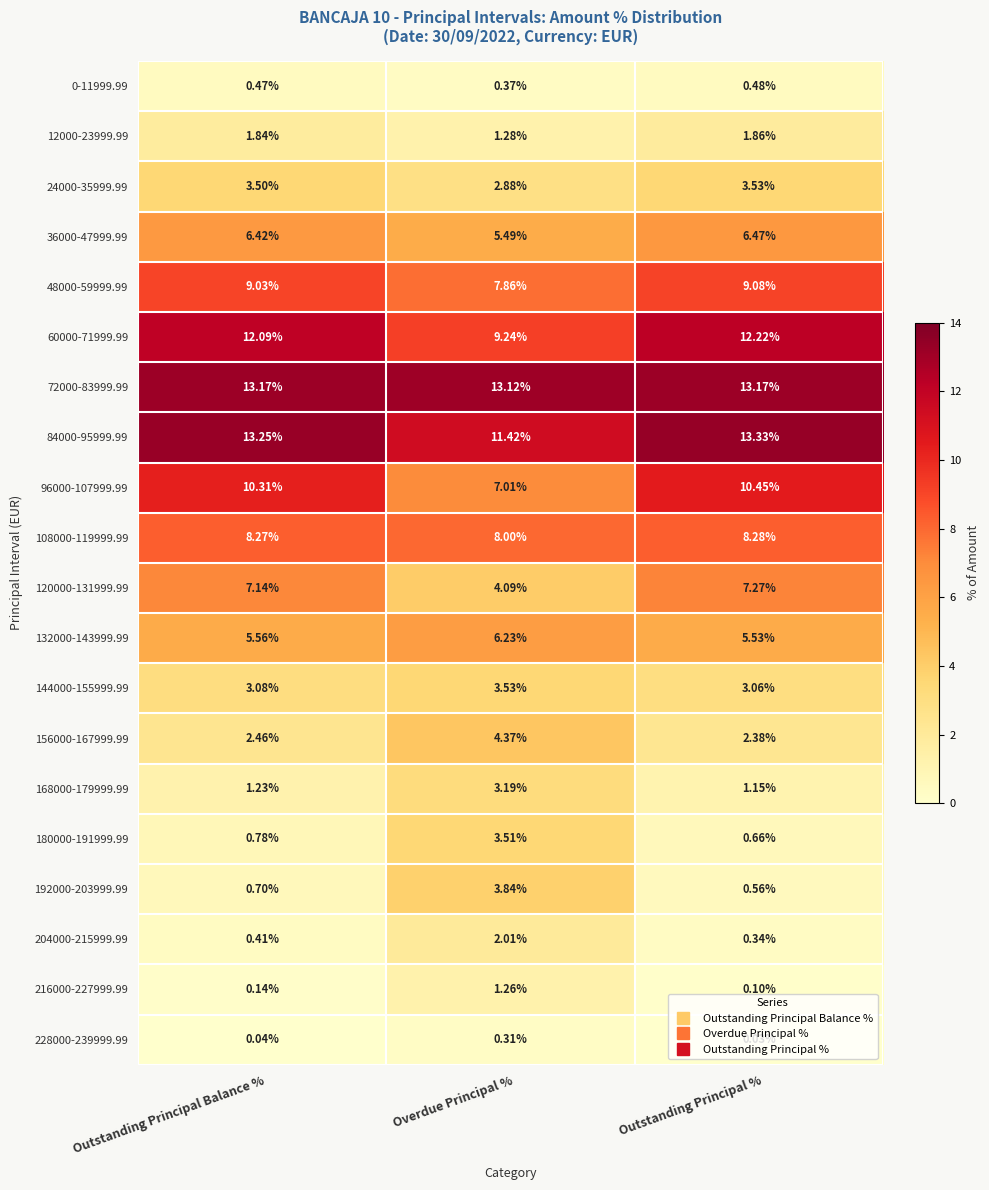

Rank the categories by 192000-203999.99 value from lowest to highest.

Outstanding Principal %, Outstanding Principal Balance %, Overdue Principal %